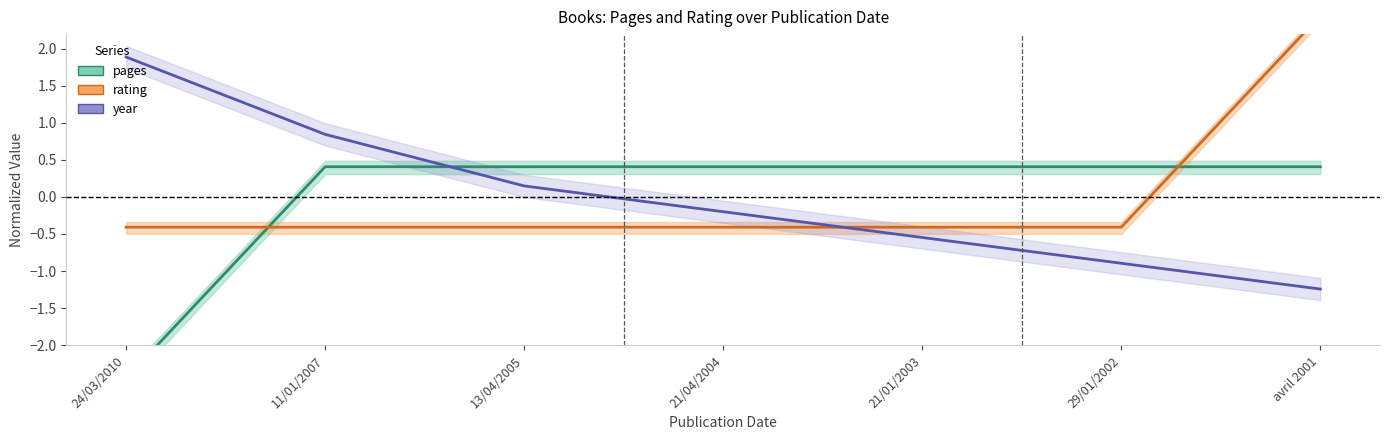

Rank the series at 29/01/2002 from highest to lowest value.

pages, rating, year